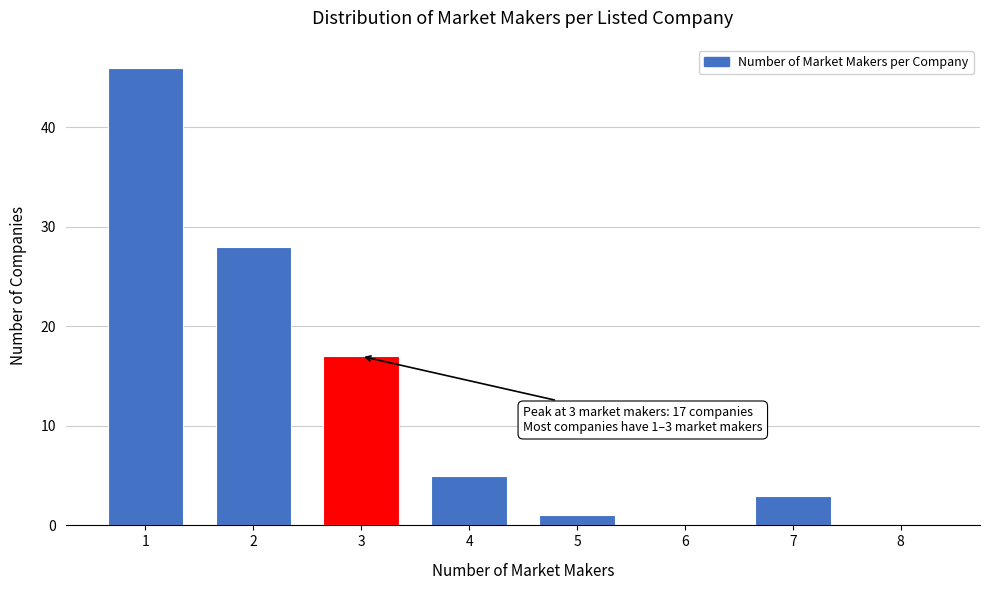

Reading left to right, transcribe all the data shown in this chart.

1=46	2=28	3=17	4=5	5=1	6=0	7=3	8=0